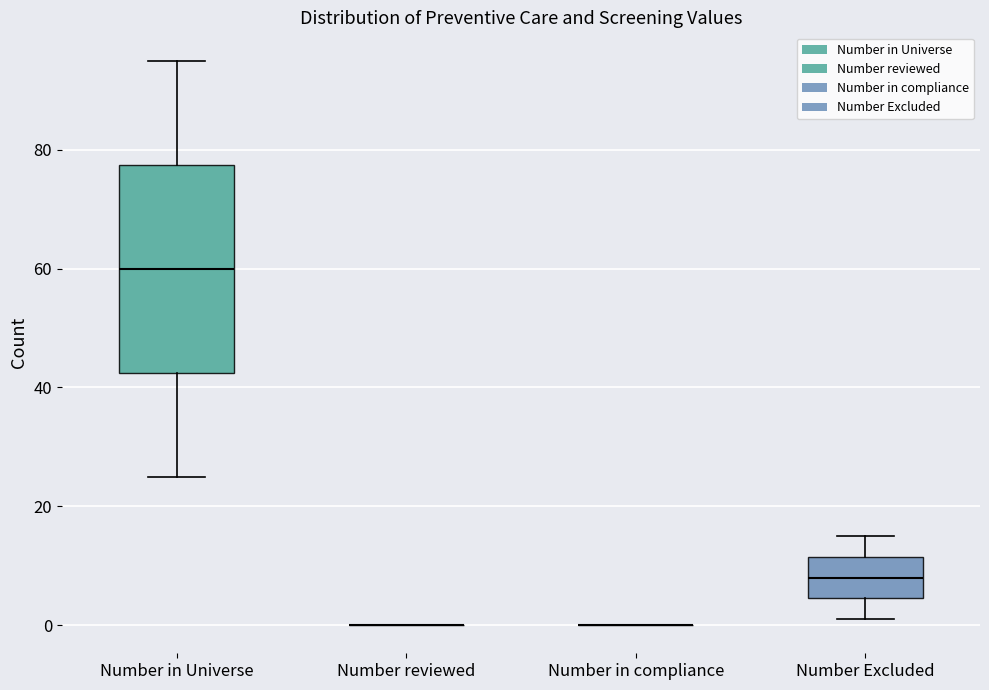

Comparing the boxes themselves (not the whiskers), which one is the tallest?

Number in Universe